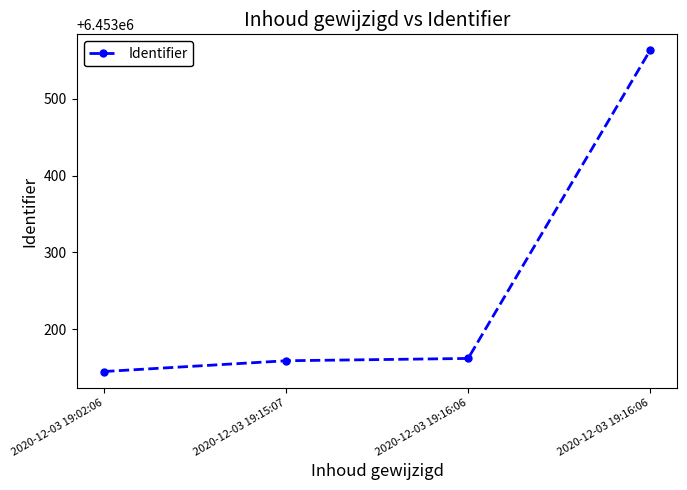

What is the label of the 2nd point from the left?

2020-12-03 19:15:07